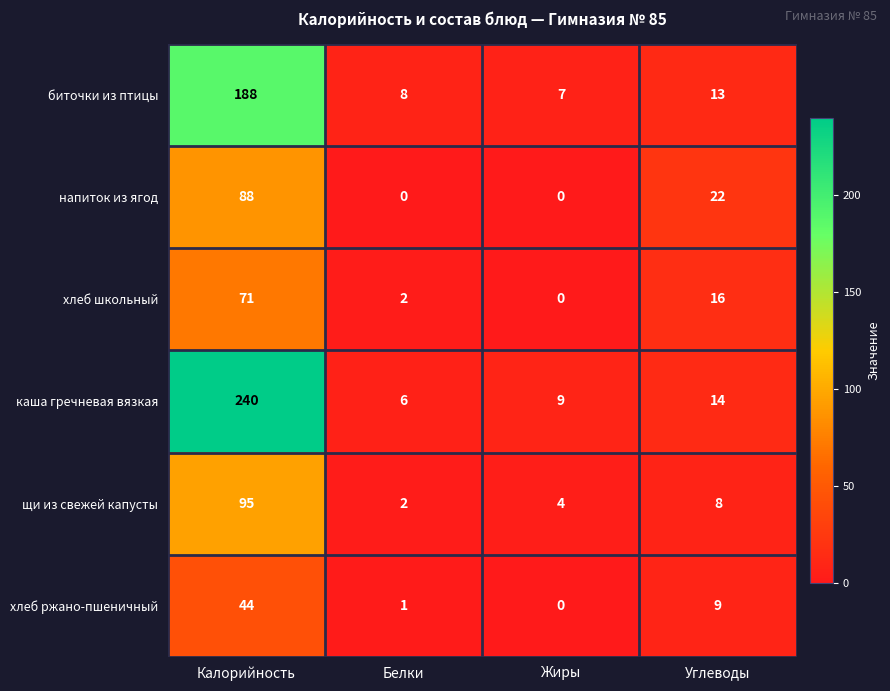

At which label does напиток из ягод first exceed 22?

Калорийность